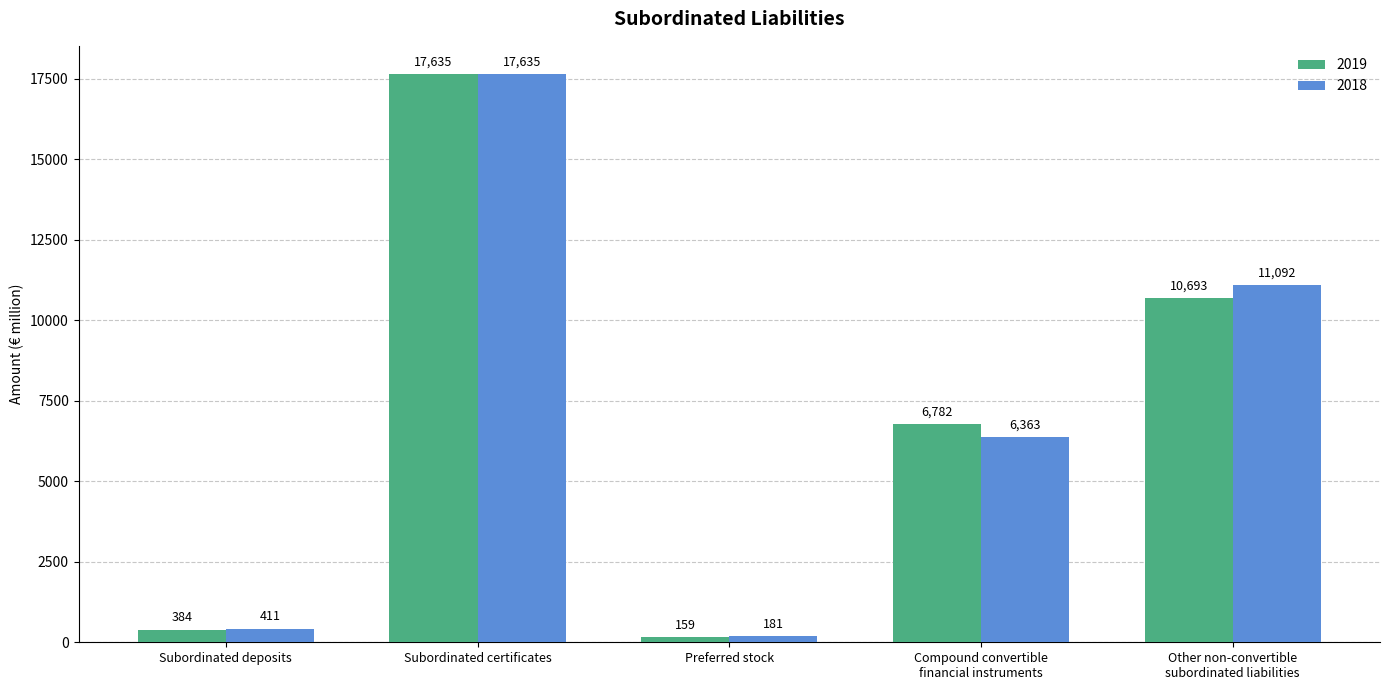

How many data points does each series have?

5